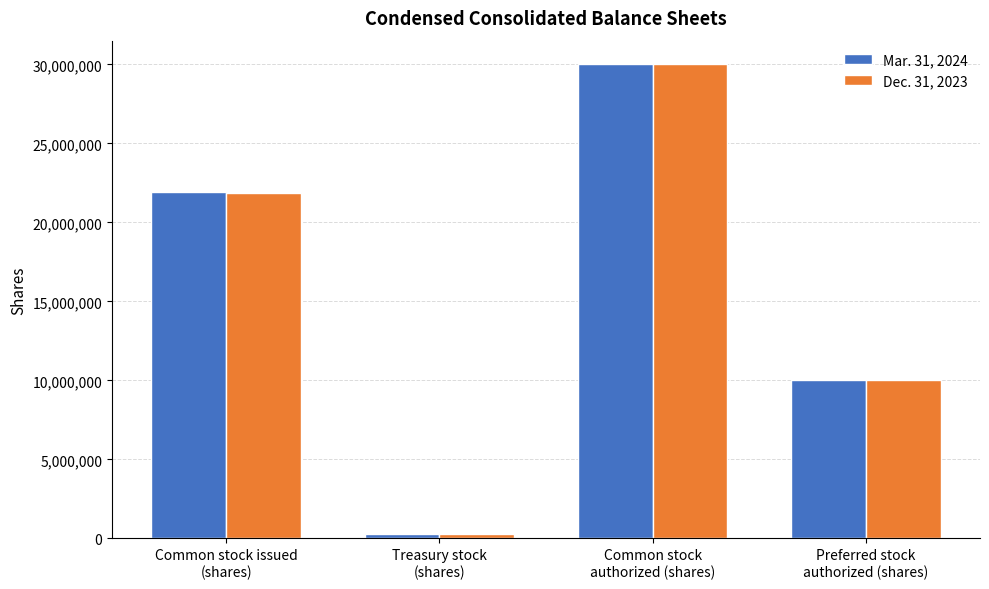

At how many categories does at least one series exceed 1681138?

3